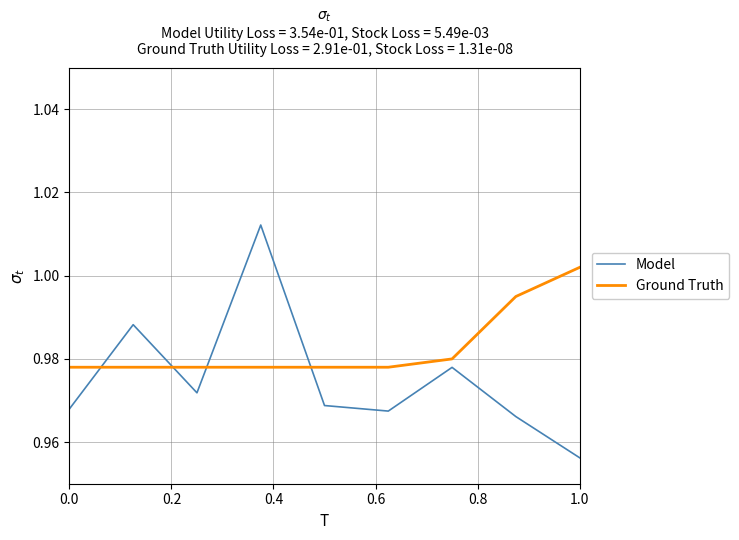

True or false: Model has more than 2 interior local peaks.

True